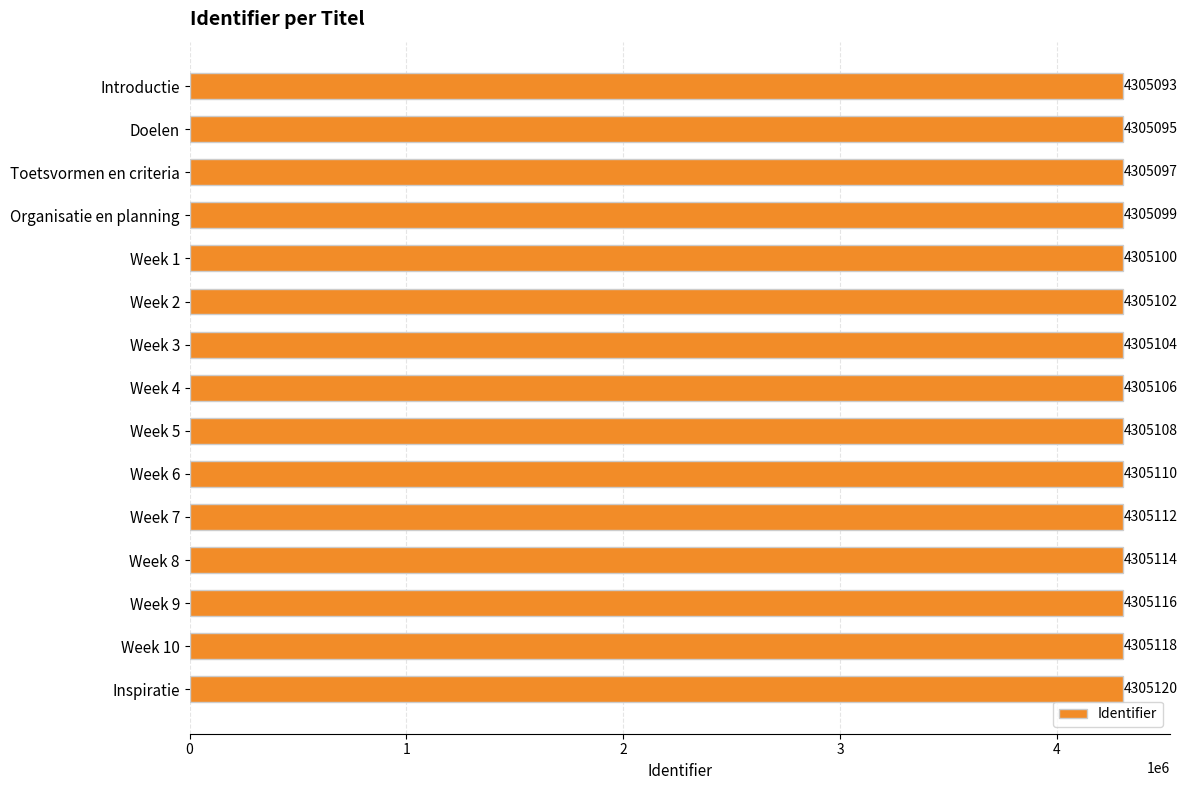

True or false: the data shows 4305112 at Week 7.

True